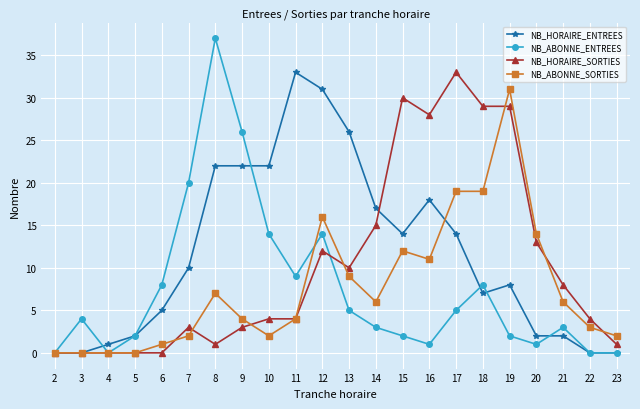

Reading left to right, transcribe all the data shown in this chart.

NB_HORAIRE_ENTREES: 0	0	1	2	5	10	22	22	22	33	31	26	17	14	18	14	7	8	2	2	0	0
NB_ABONNE_ENTREES: 0	4	0	2	8	20	37	26	14	9	14	5	3	2	1	5	8	2	1	3	0	0
NB_HORAIRE_SORTIES: 0	0	0	0	0	3	1	3	4	4	12	10	15	30	28	33	29	29	13	8	4	1
NB_ABONNE_SORTIES: 0	0	0	0	1	2	7	4	2	4	16	9	6	12	11	19	19	31	14	6	3	2